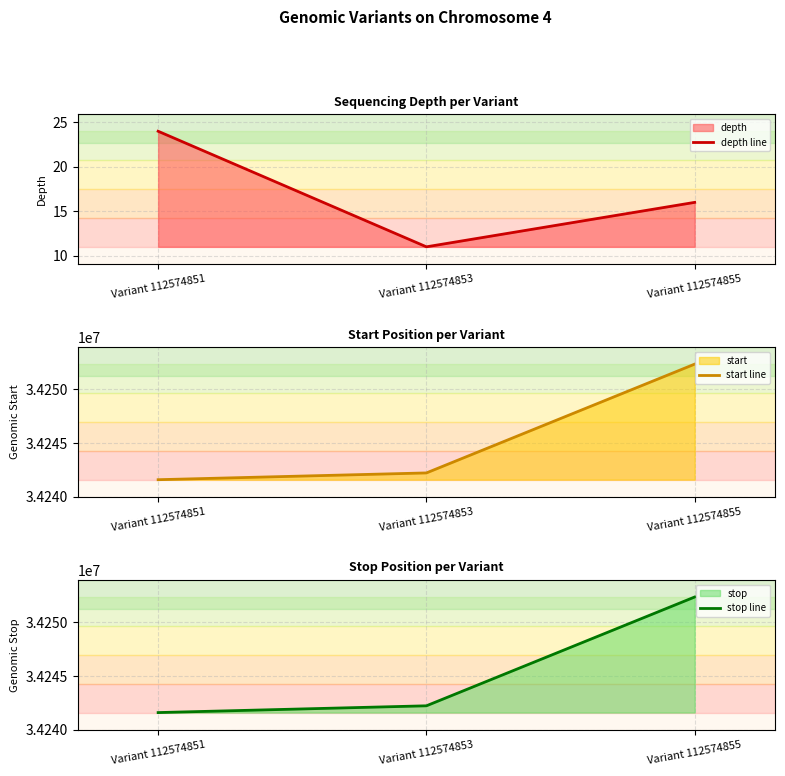

What is the greatest value displayed?

34252346